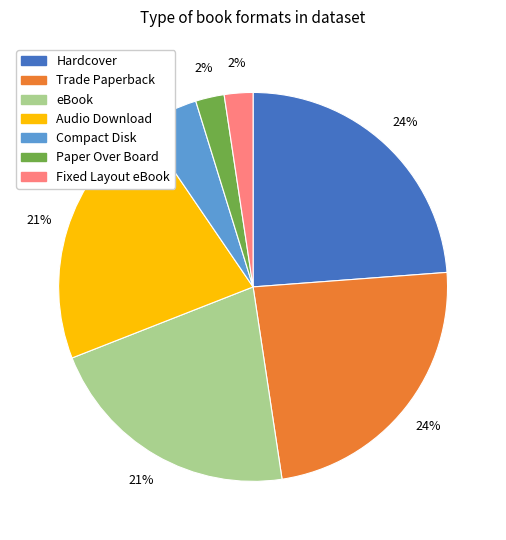

True or false: Trade Paperback accounts for 24% of the total.

True